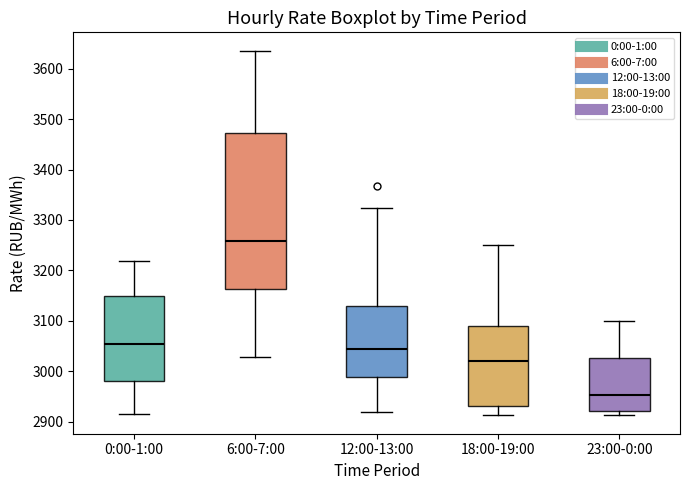

Reading left to right, read every box against the y-axis: the position of its median line, the range the box covers, and the ends of its whiskers. The values are not printed on the chart, so give them approximately, as read against the axis.

0:00-1:00: median 3050, box 2980 to 3150, whiskers 2910 to 3220
6:00-7:00: median 3260, box 3160 to 3470, whiskers 3030 to 3640
12:00-13:00: median 3040, box 2990 to 3130, whiskers 2920 to 3320
18:00-19:00: median 3020, box 2930 to 3090, whiskers 2910 to 3250
23:00-0:00: median 2950, box 2920 to 3030, whiskers 2910 to 3100